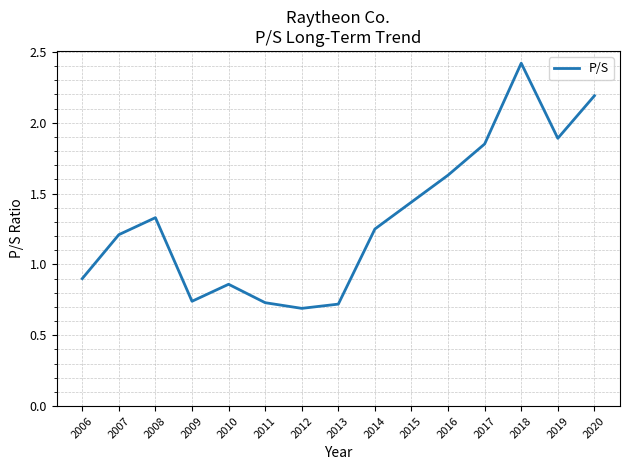

How many categories are shown in the chart?

15